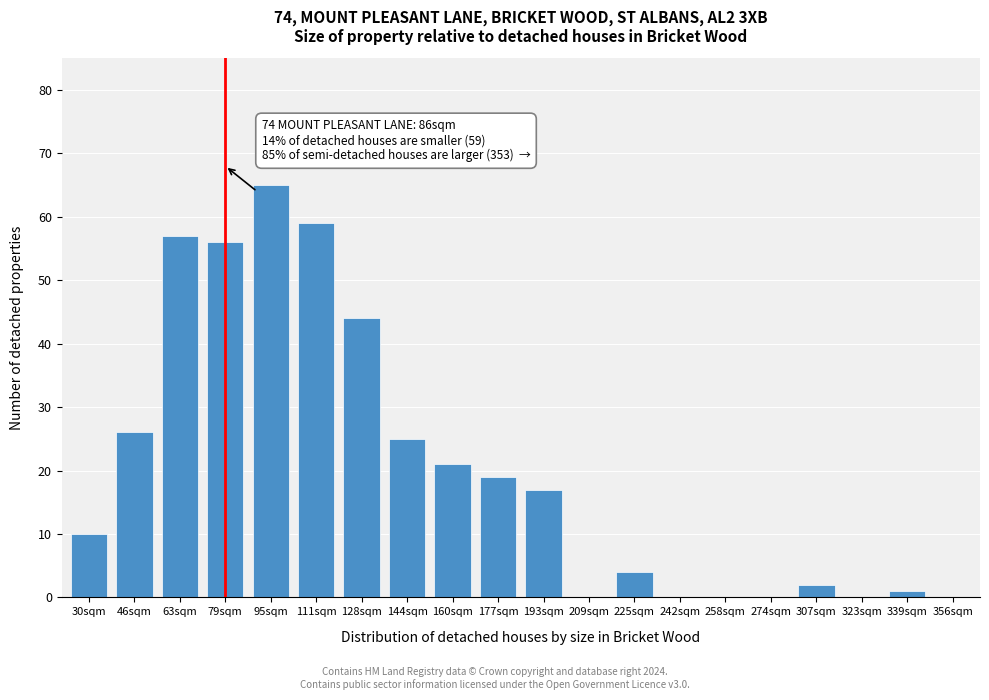

Reading left to right, transcribe all the data shown in this chart.

30sqm=10	46sqm=26	63sqm=57	79sqm=56	95sqm=65	111sqm=59	128sqm=44	144sqm=25	160sqm=21	177sqm=19	193sqm=17	209sqm=0	225sqm=4	242sqm=0	258sqm=0	274sqm=0	307sqm=2	323sqm=0	339sqm=1	356sqm=0